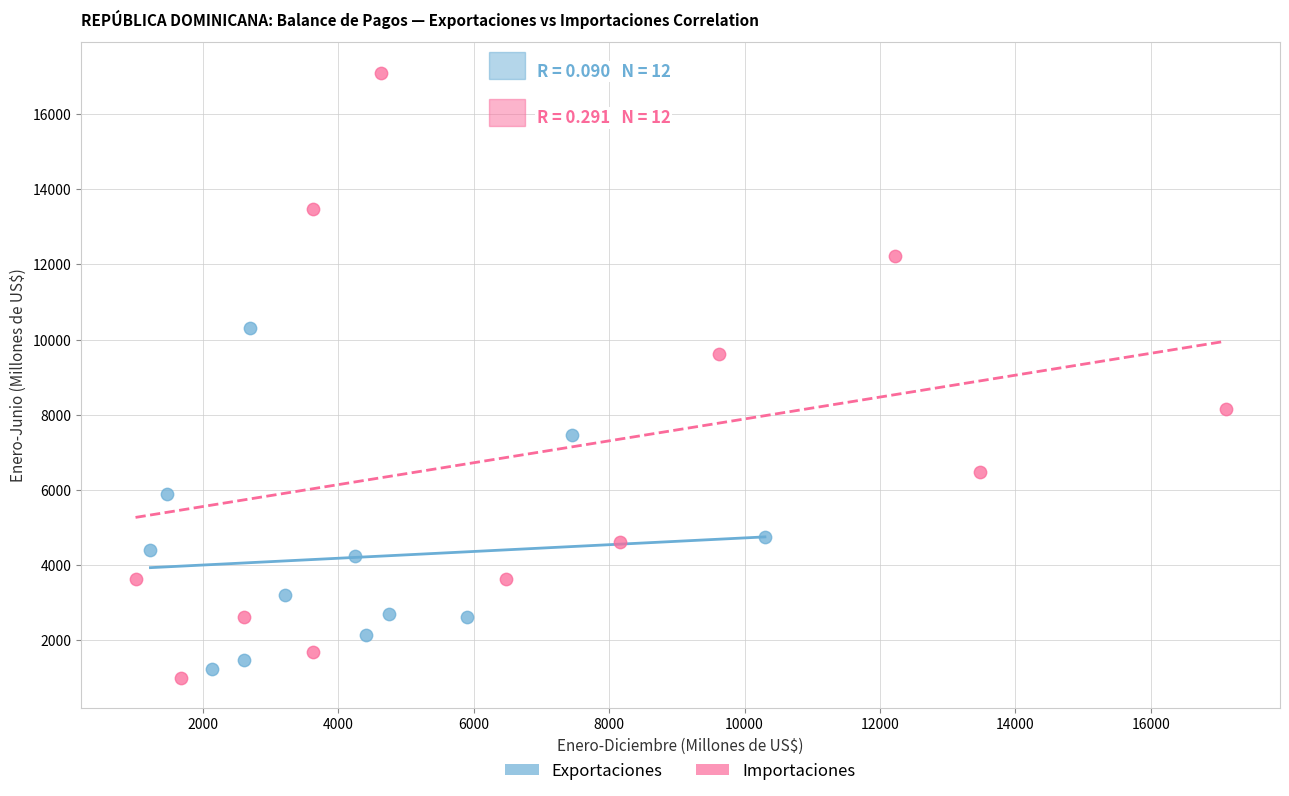

What are all the series names shown in the legend?

Exportaciones, Importaciones